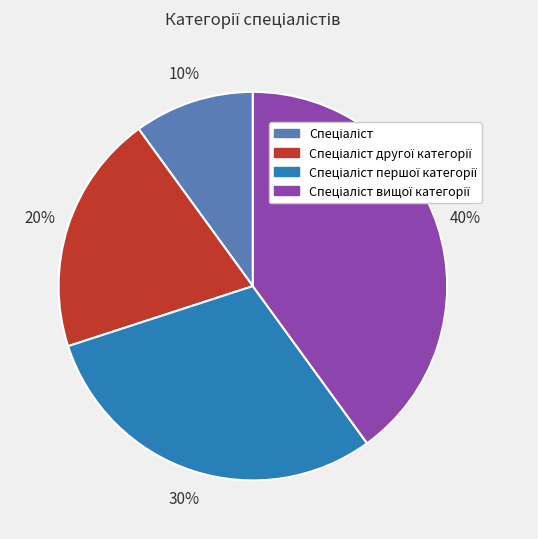

To the nearest percent, what is the difference between the largest and smallest slice percentages?

30%